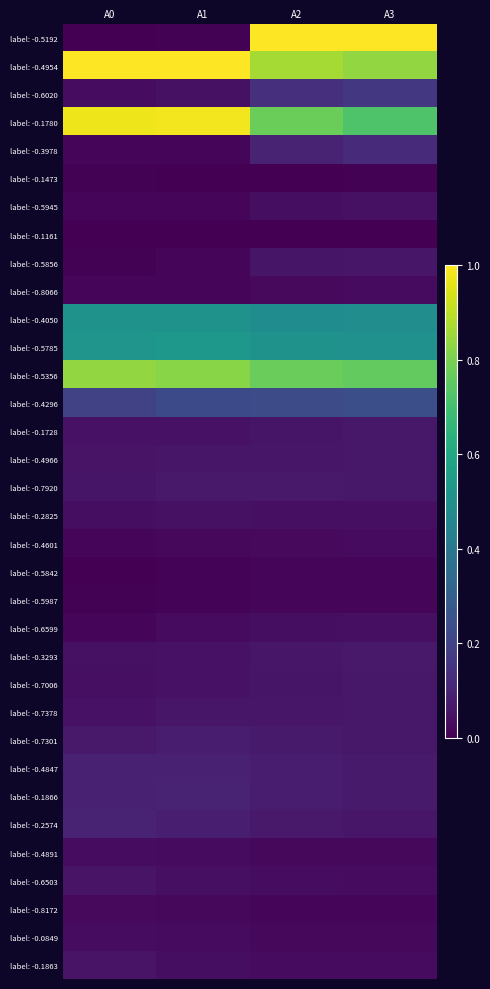

At which category is the sum across all series the highest?

A2